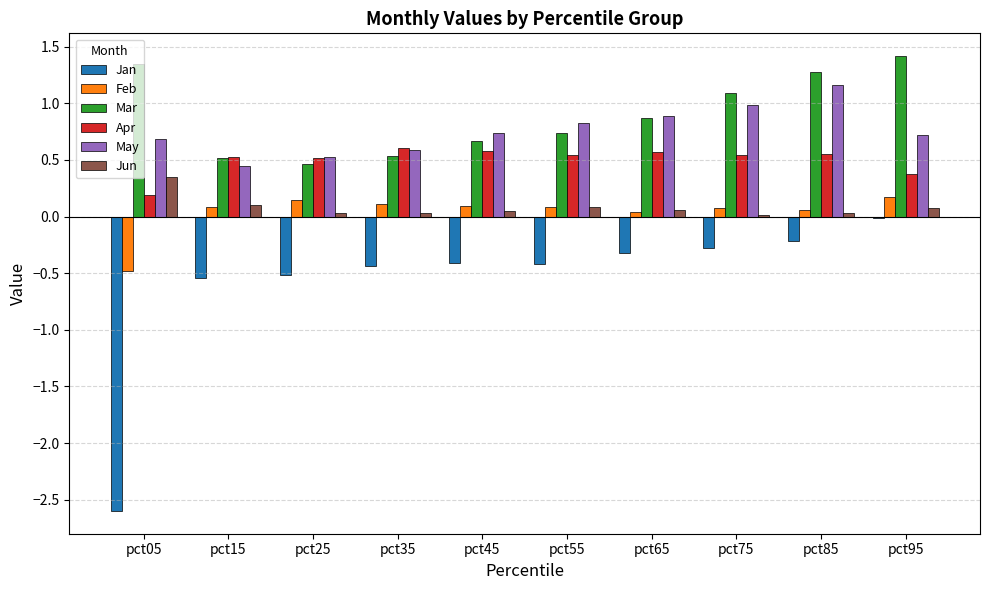

True or false: Jan has a value of -0.2 at pct85.

True